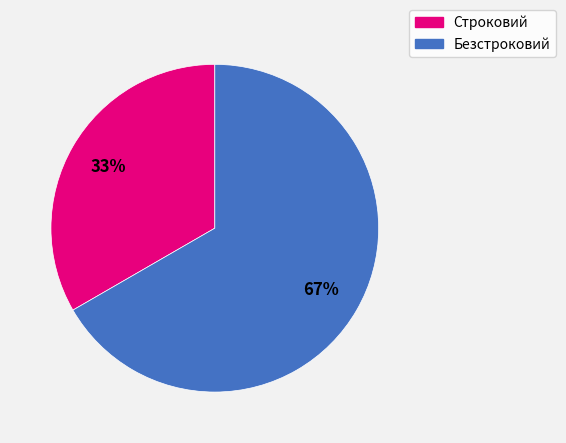

Is it true that Строковий is 41% of the pie?

False